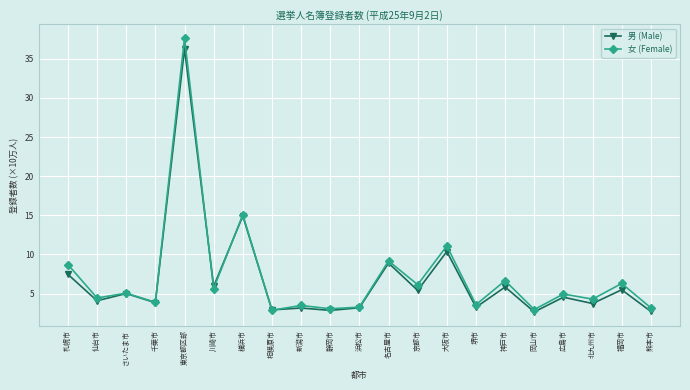

What is the total value across all series at 広島市?

9.5